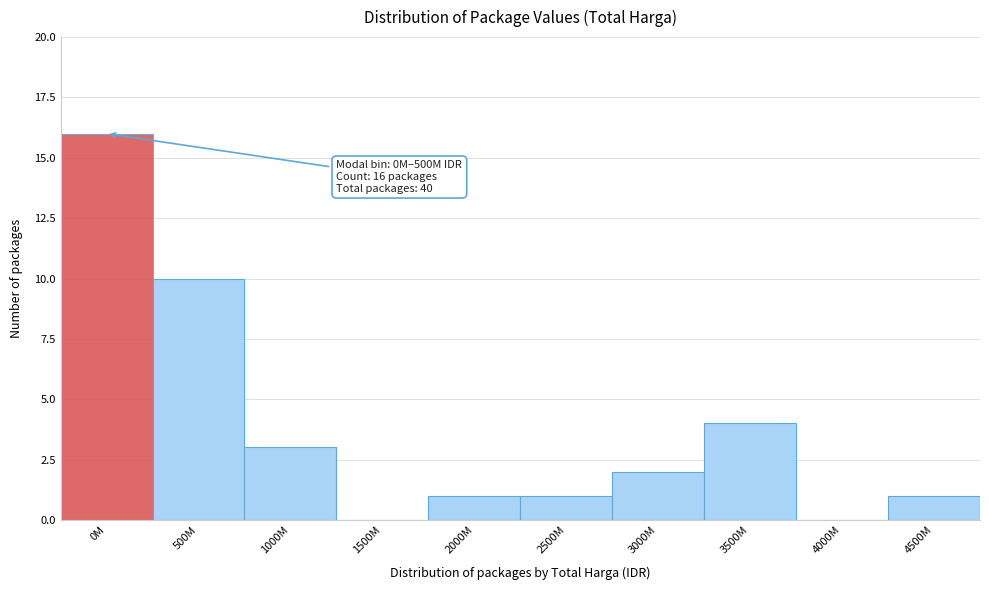

Reading right to left, transcribe all the data shown in this chart.

4500M=1	4000M=0	3500M=4	3000M=2	2500M=1	2000M=1	1500M=0	1000M=3	500M=10	0M=16